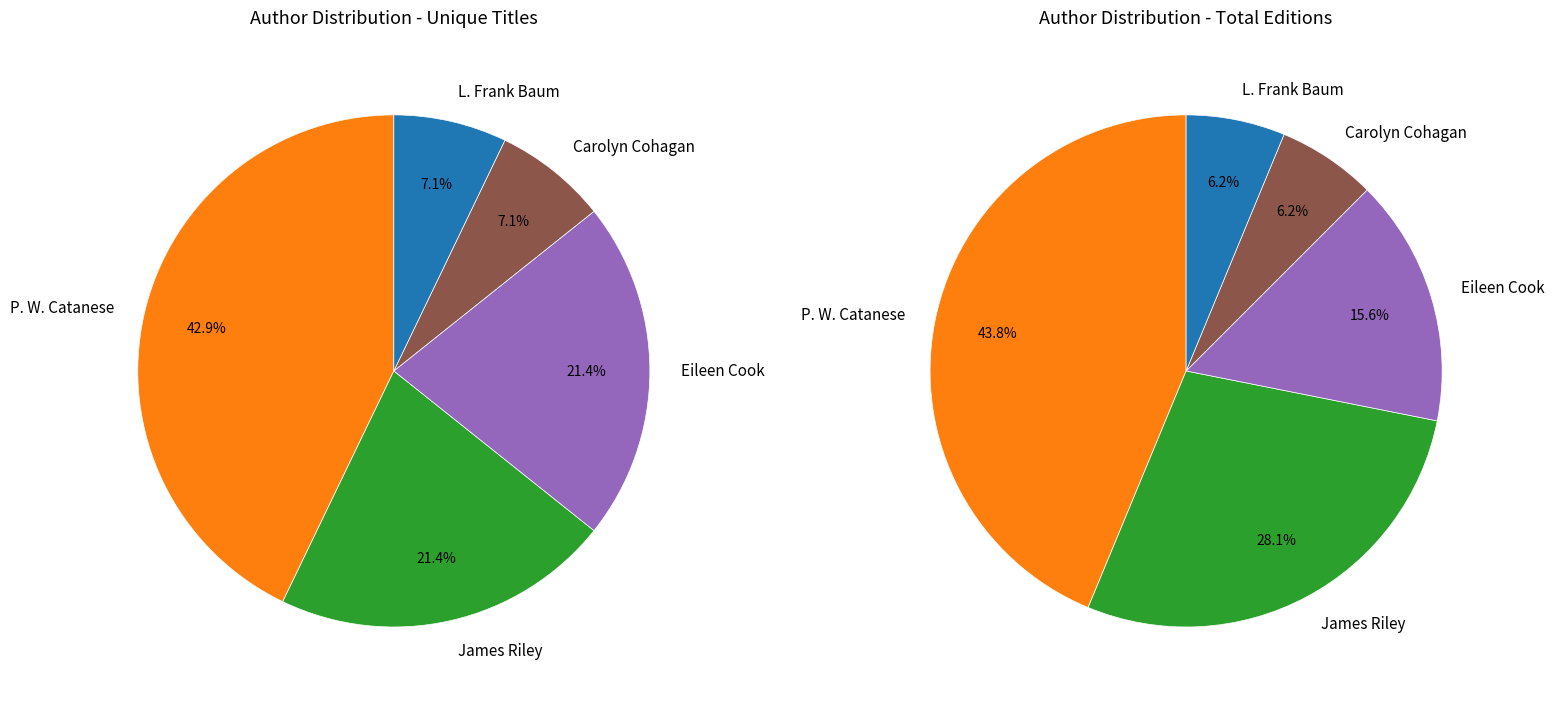

How much of the chart is everything except L. Frank Baum (1569463)?

92.9%